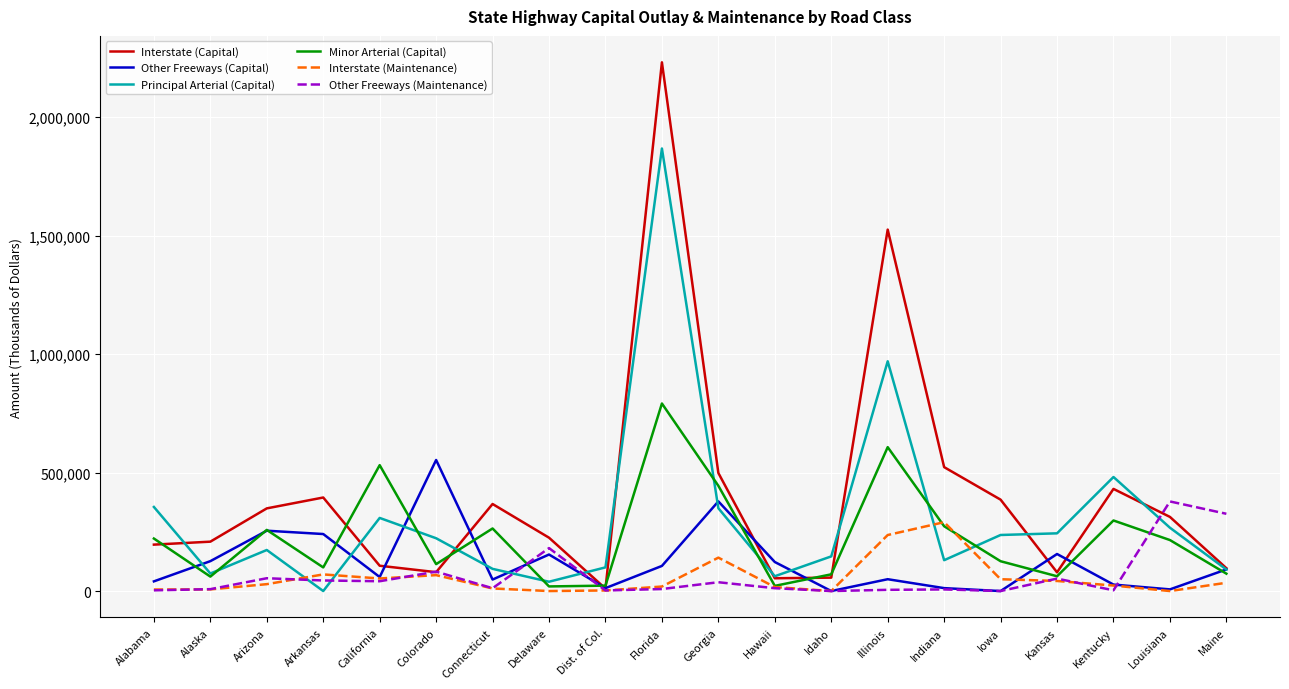

At which label does Minor Arterial (Capital) reach its peak?

Florida